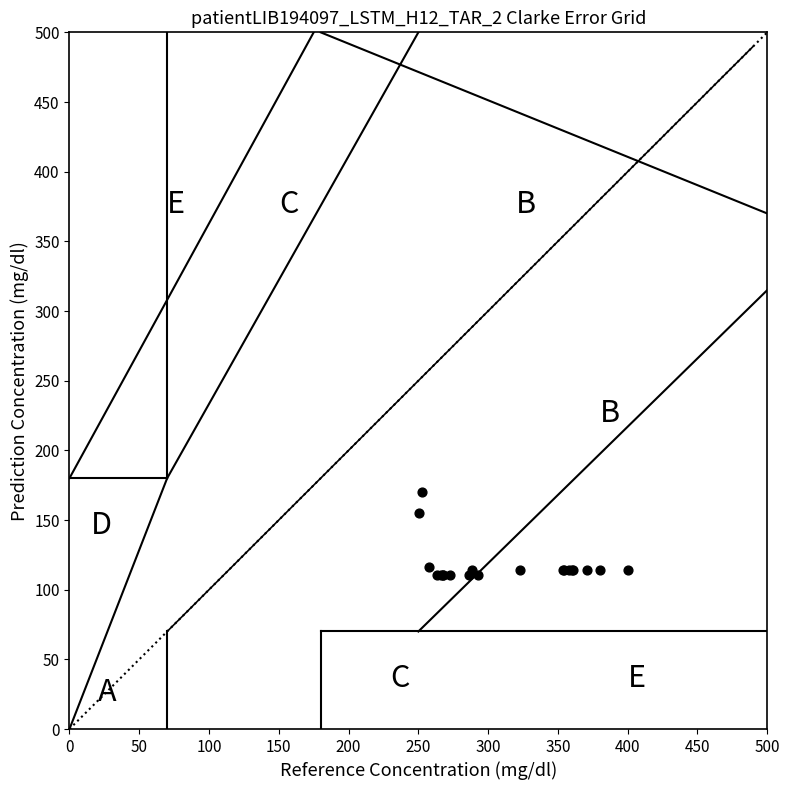

What Y value in the scatter plot is closest to 140?

154.8